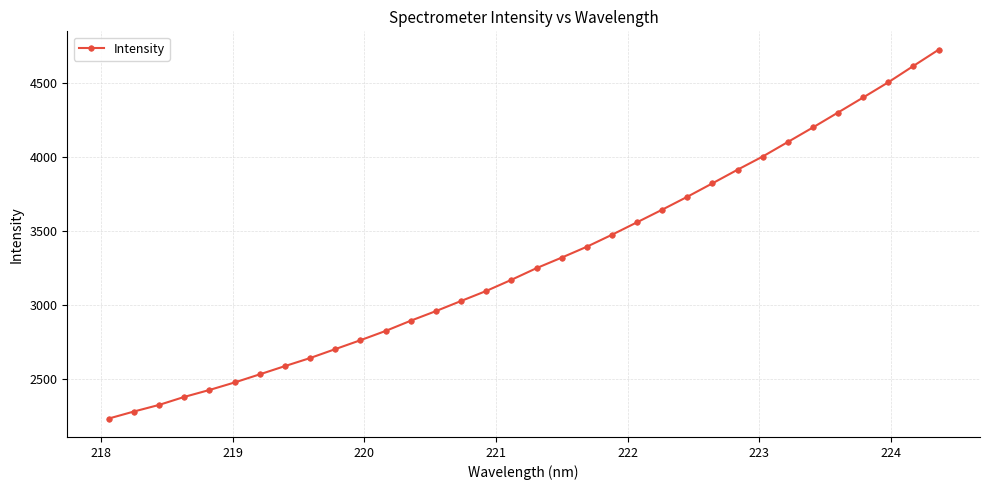

What is the value of the 13th point from the left?

2895.0